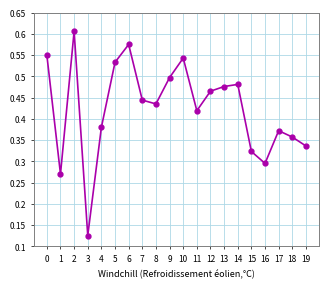

True or false: the data shows 0.3 at 16.

True